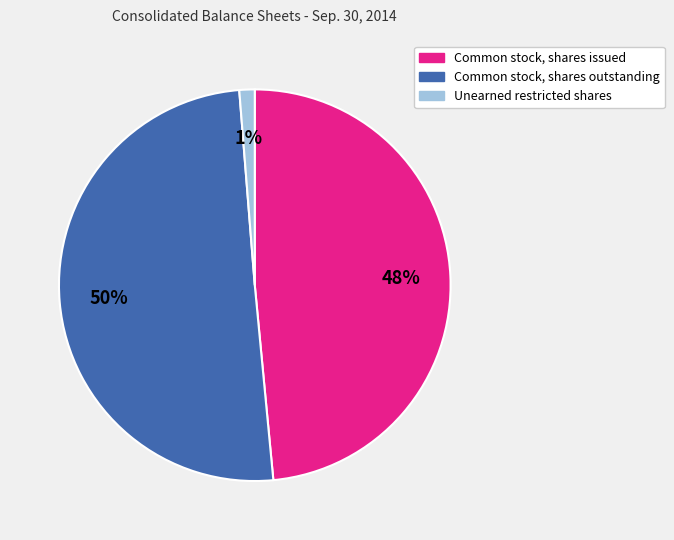

To the nearest percent, what is the difference between the Common stock, shares outstanding and Common stock, shares issued slice percentages?

2%